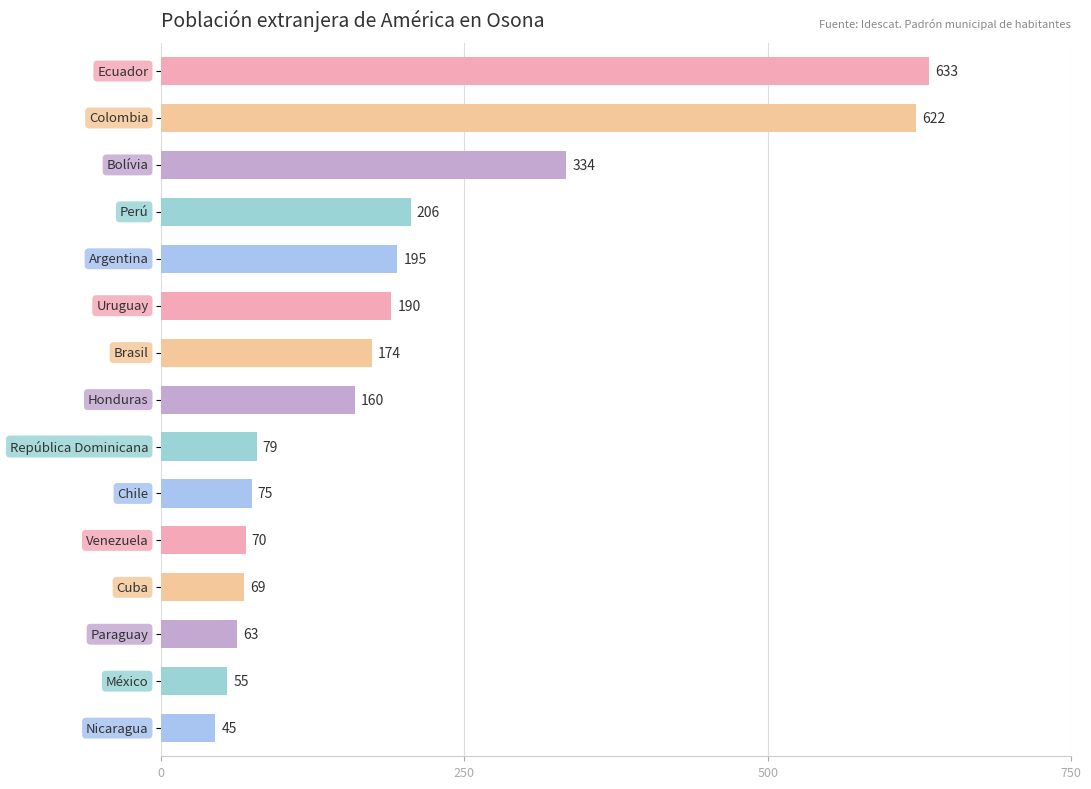

Count the number of data series in this chart.

1